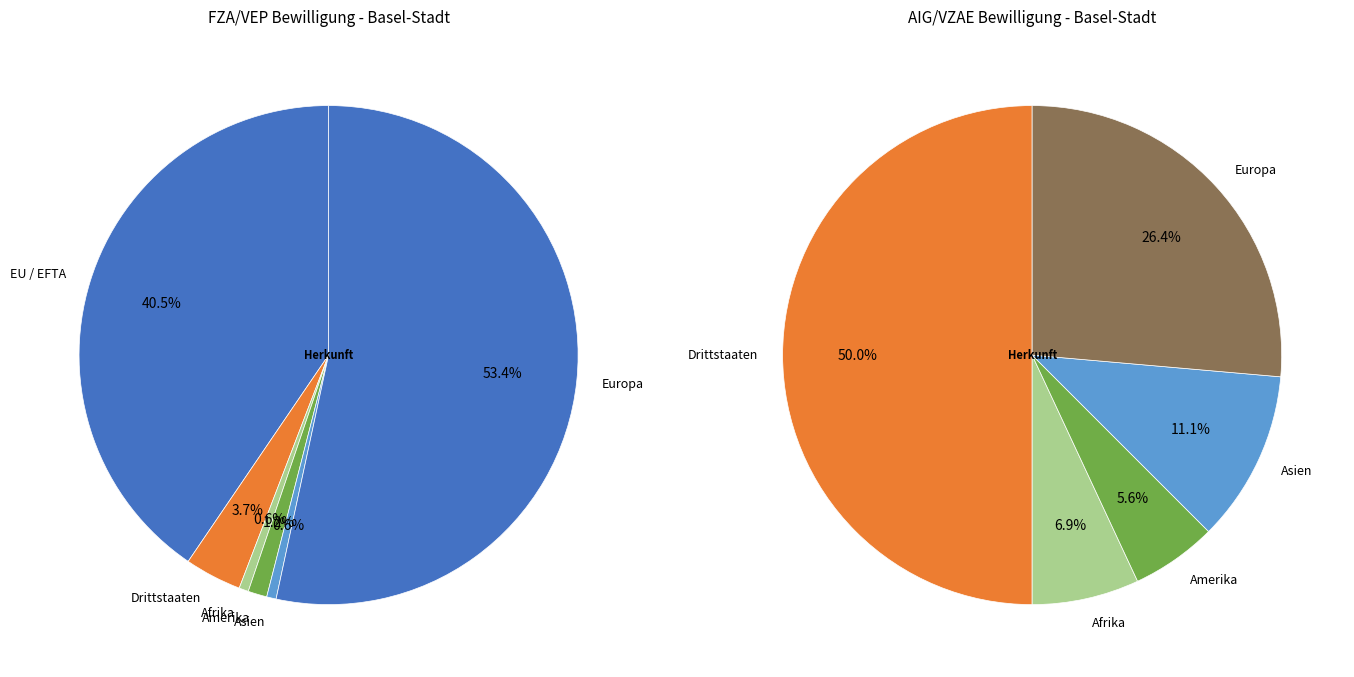

To the nearest percent, what is the difference between the largest and smallest slice percentages?

53%